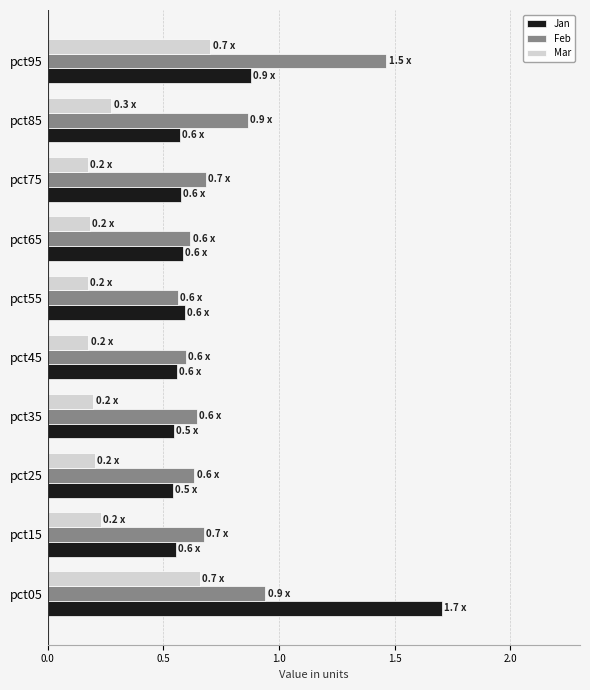

At how many categories does at least one series exceed 1?

2